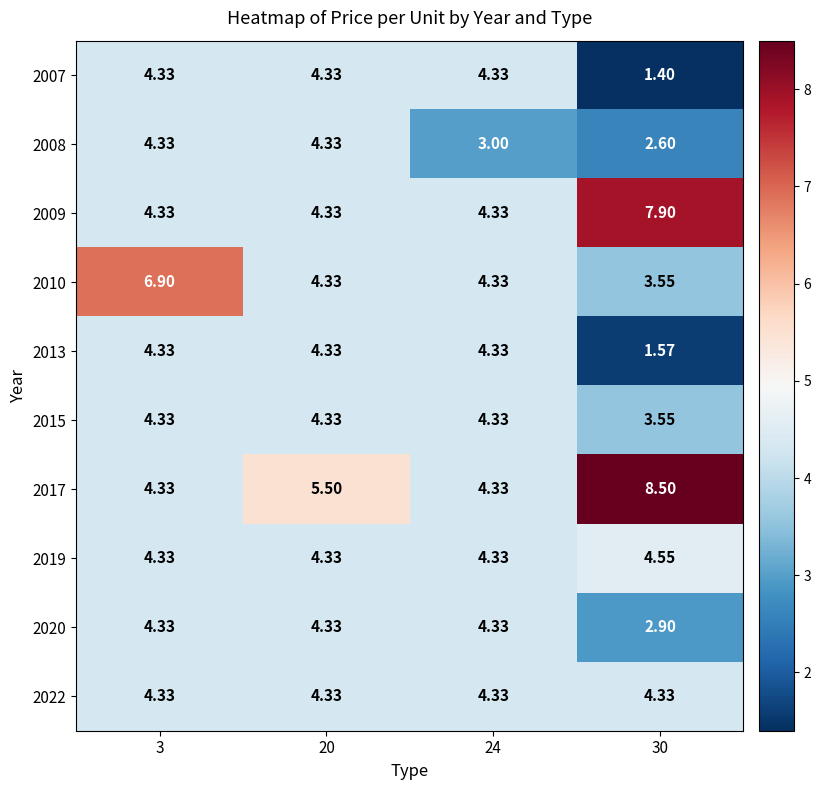

Reading left to right, what are all the values shown in this chart?

2007: 3=4.3	20=4.3	24=4.3	30=1.4
2008: 3=4.3	20=4.3	24=3.0	30=2.6
2009: 3=4.3	20=4.3	24=4.3	30=7.9
2010: 3=6.9	20=4.3	24=4.3	30=3.5
2013: 3=4.3	20=4.3	24=4.3	30=1.6
2015: 3=4.3	20=4.3	24=4.3	30=3.5
2017: 3=4.3	20=5.5	24=4.3	30=8.5
2019: 3=4.3	20=4.3	24=4.3	30=4.5
2020: 3=4.3	20=4.3	24=4.3	30=2.9
2022: 3=4.3	20=4.3	24=4.3	30=4.3